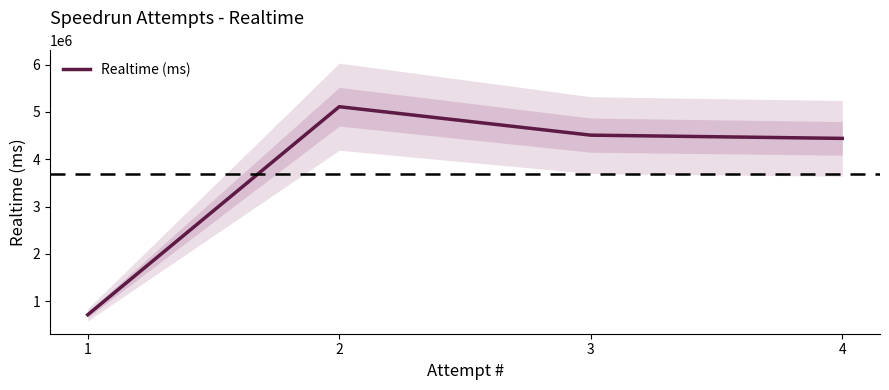

Reading left to right, list all the values displayed in this chart.

715613	5109761	4508923	4440614